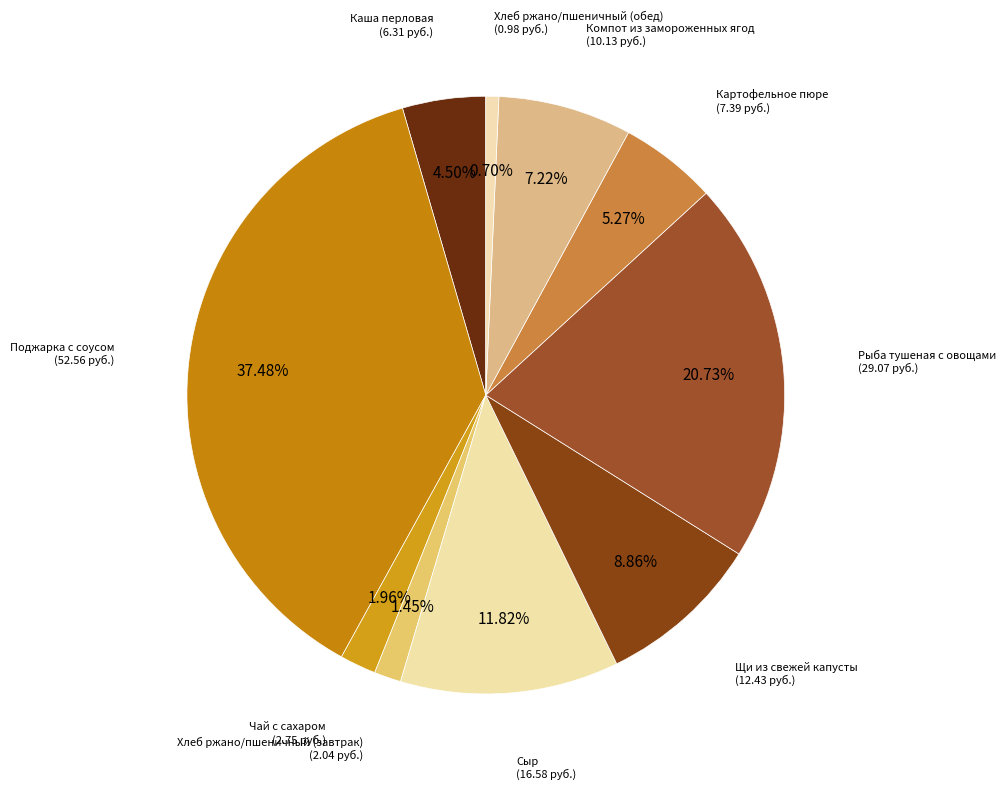

How many slices are in this pie chart?

10